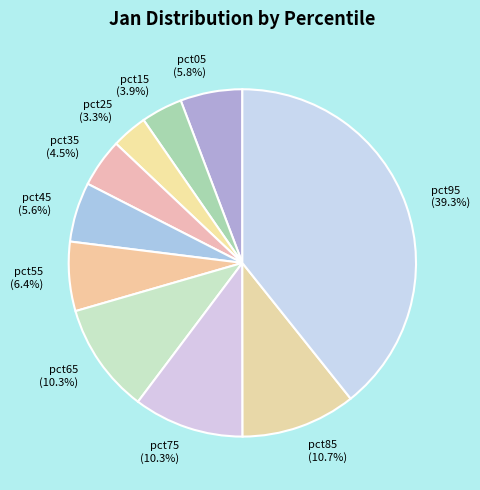

How many segments does this pie chart have?

10